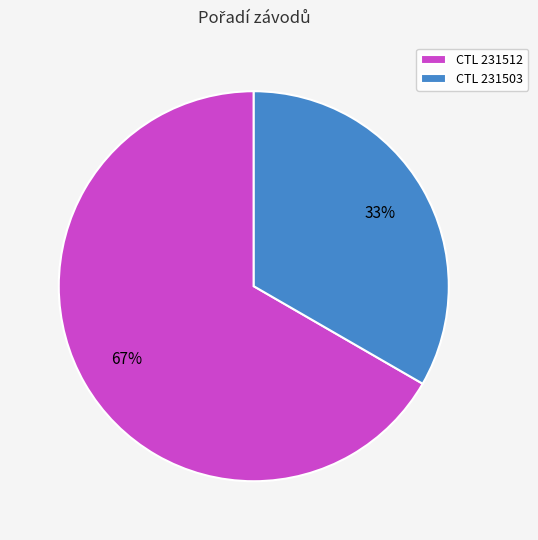

Is there a majority slice in this chart?

Yes